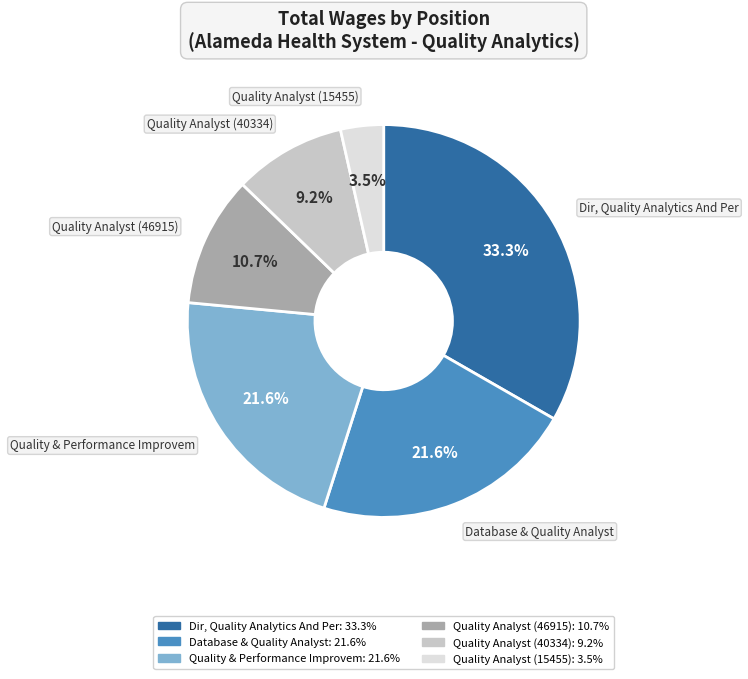

How many slices are in this pie chart?

6